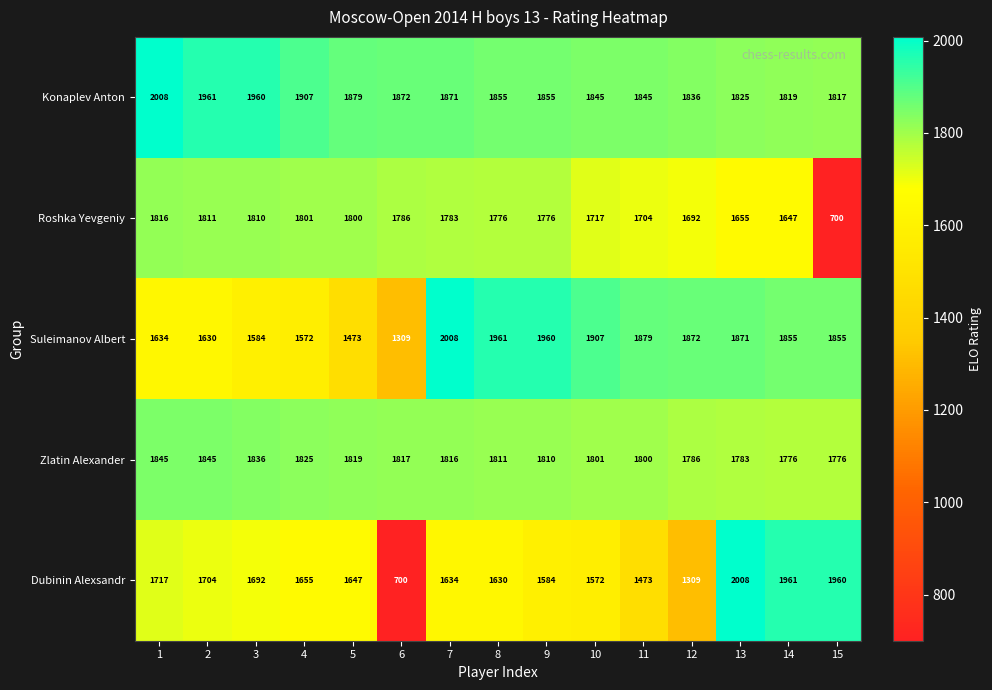

What is the greatest value displayed?

2008